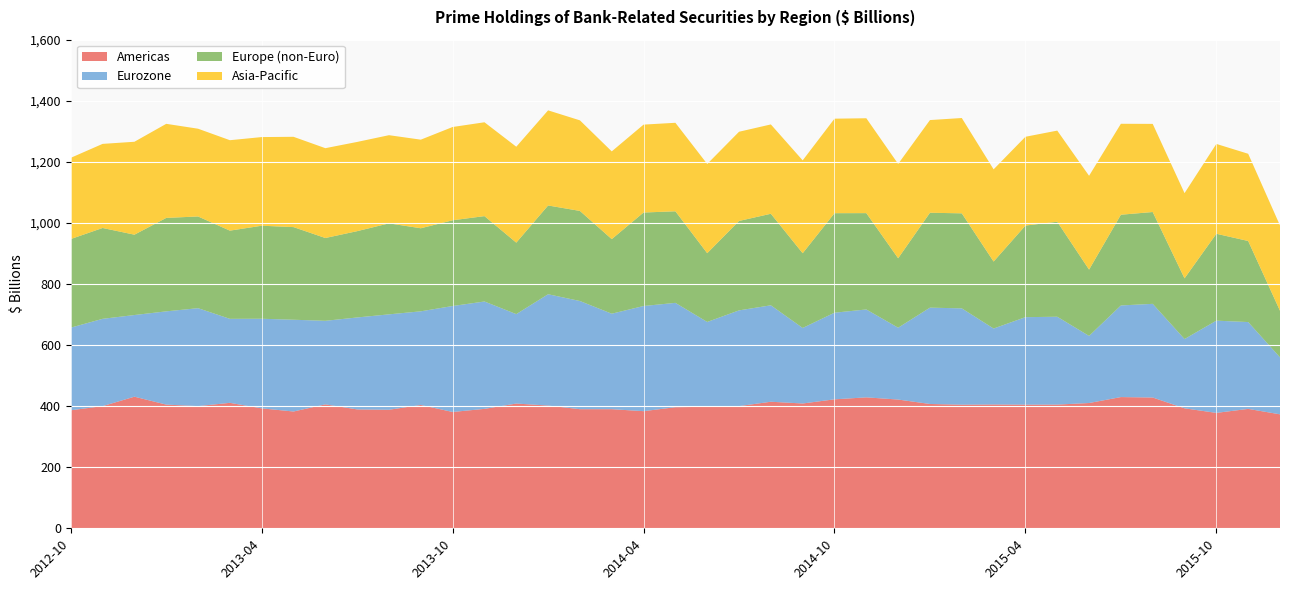

Reading left to right, extract all data points from this chart.

Americas: 386.4	400.1	431.0	405.1	400.1	410.9	392.8	382.5	405.8	389.4	388.2	403.9	380.9	391.1	408.5	401.9	390.1	390.1	383.6	396.6	397.8	400.1	414.4	408.7	422.4	428.8	421.6	407.1	404.8	405.4	404.9	405.1	410.3	429.7	428.3	392.9	377.9	391.1	373.2
Eurozone: 270.7	285.9	267.4	305.4	320.7	275.1	293.5	300.5	273.7	301.1	312.5	306.7	347.0	351.6	292.9	364.6	354.3	312.7	344.4	341.7	277.9	313.5	315.8	247.3	283.7	287.8	235.2	315.5	315.4	248.8	286.6	287.7	219.7	300.0	306.8	226.8	302.1	284.3	186.6
Europe (non-Euro): 290.2	297.5	263.1	306.1	300.3	288.8	304.6	303.4	271.1	282.6	298.0	272.0	280.8	279.6	234.1	290.7	295.0	244.2	306.2	299.9	225.2	292.9	299.8	244.8	325.9	315.5	227.5	310.8	311.2	219.3	299.9	311.1	217.2	297.1	300.7	198.8	284.6	265.5	152.6
Asia-Pacific: 266.0	275.4	304.3	308.1	287.4	296.2	290.3	295.7	294.2	292.2	288.8	290.1	305.4	307.3	314.1	311.5	296.6	287.3	287.9	289.8	292.2	292.1	292.6	304.1	309.5	310.7	308.9	303.5	312.1	302.0	290.8	298.5	307.2	297.8	288.6	279.0	294.2	285.6	279.3